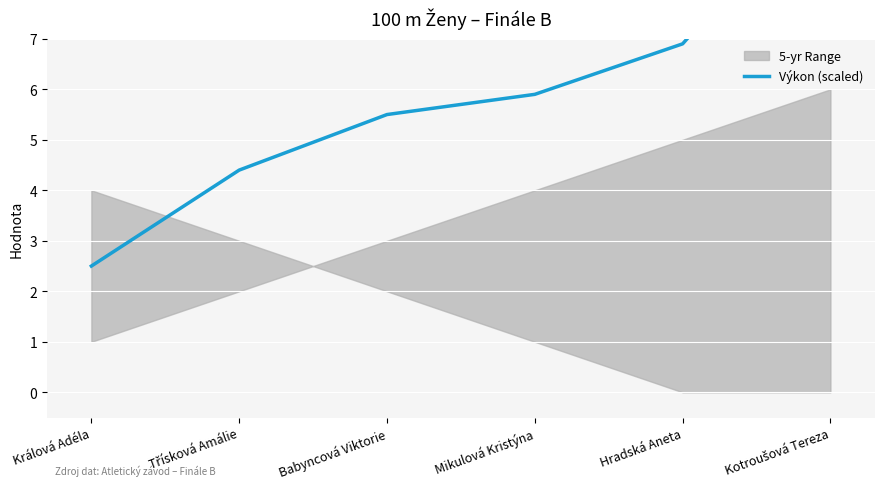

List the labels in order of value, smallest first.

Králová Adéla, Třísková Amálie, Babyncová Viktorie, Mikulová Kristýna, Hradská Aneta, Kotroušová Tereza